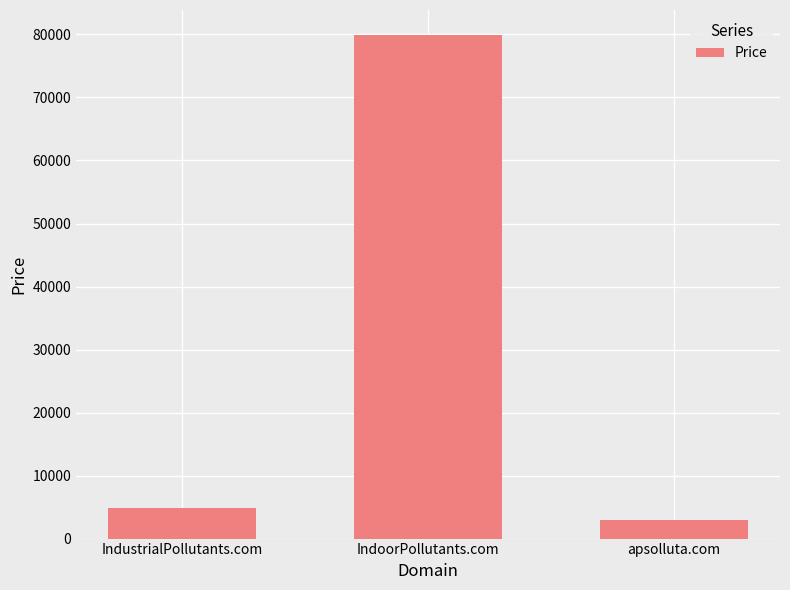

What is the minimum value shown in the chart?

2888